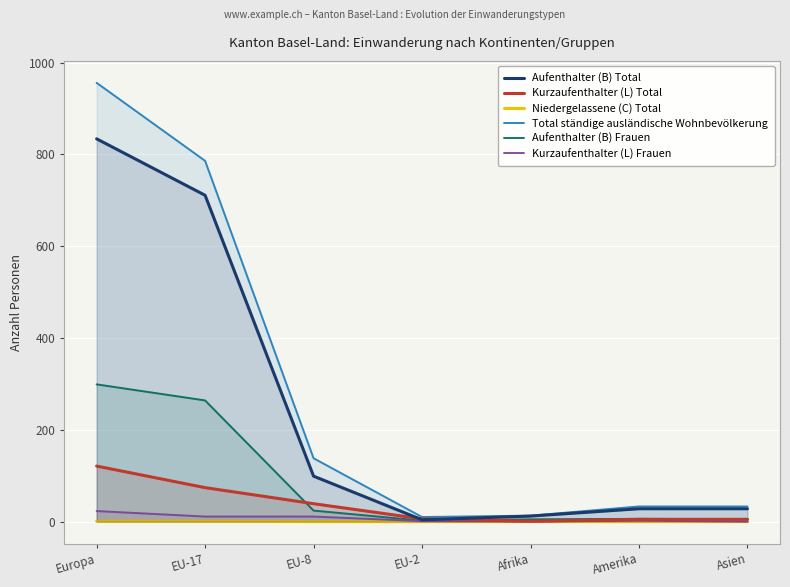

What is the total value across all series at Europa?

2234